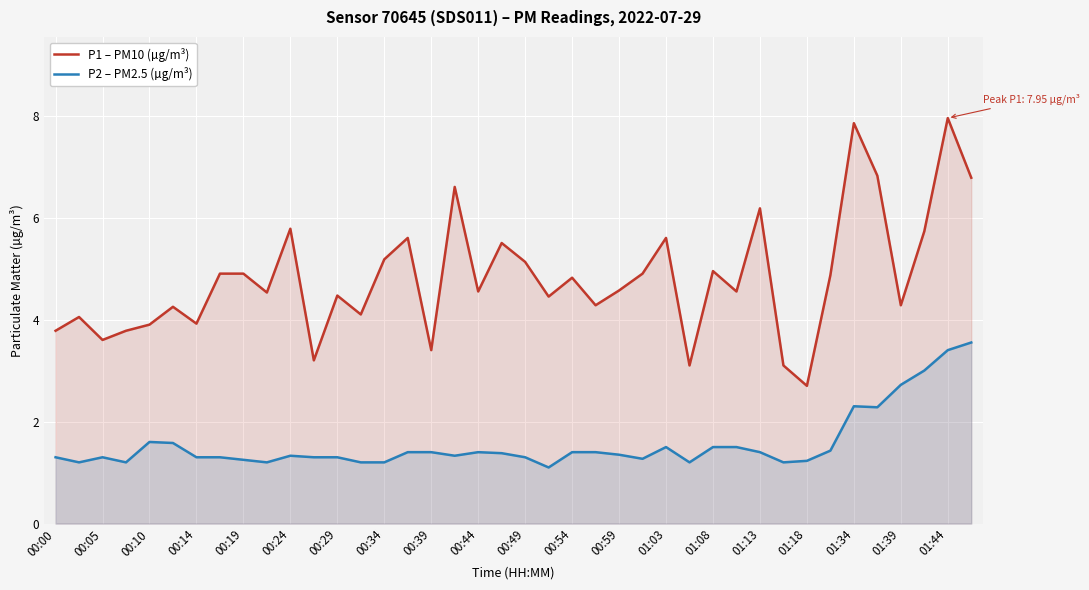

Which series has the largest total across all categories?

P1 – PM10 (µg/m³)